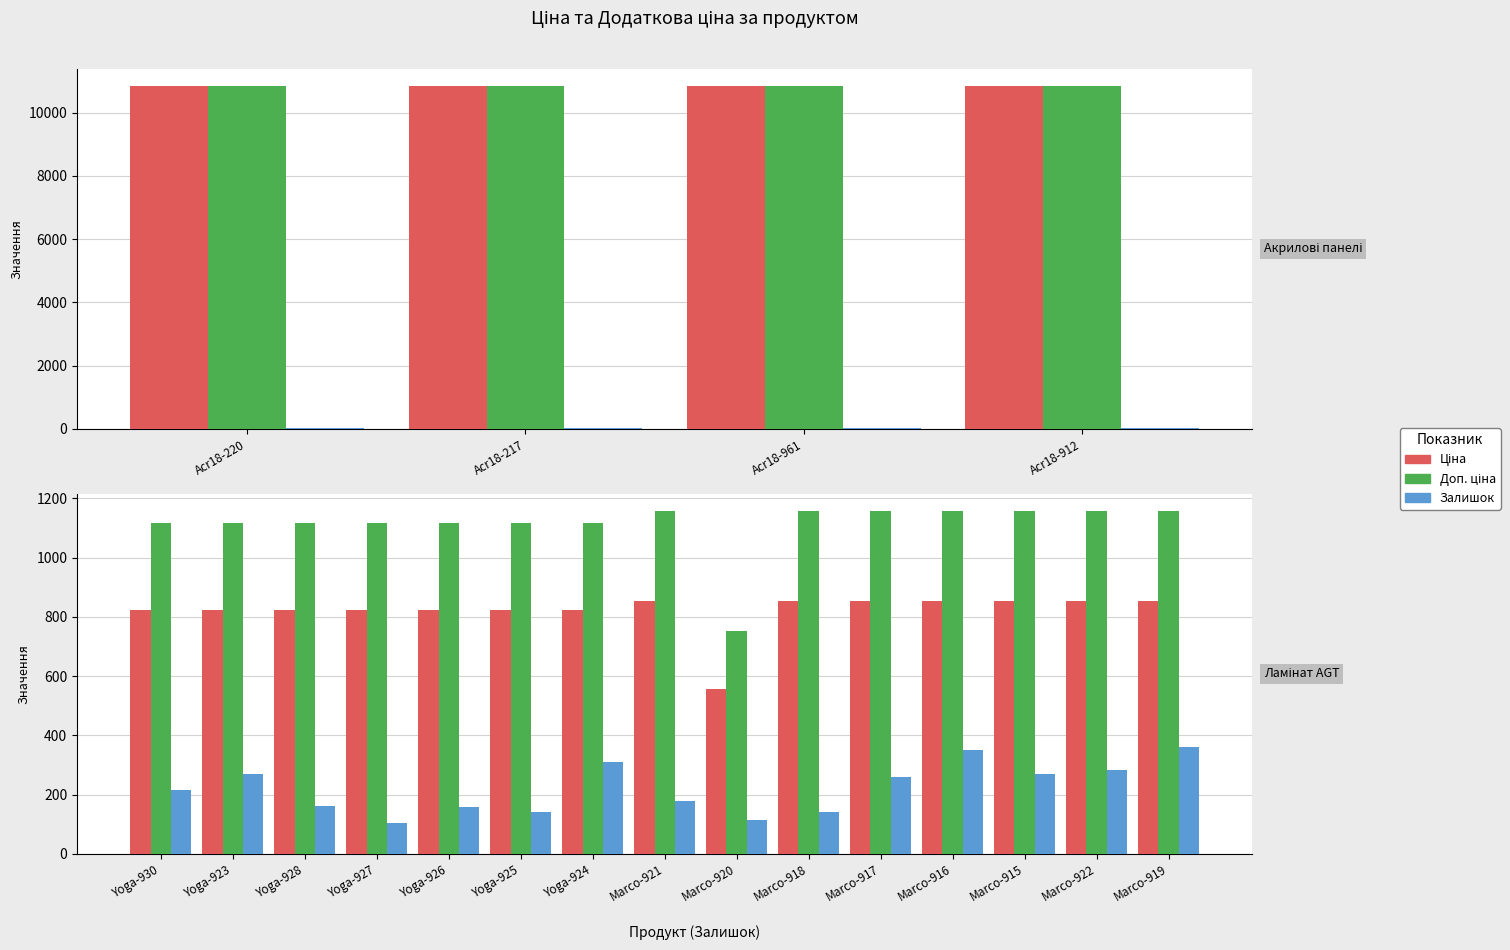

Rank the series by their average value, from highest to lowest.

Доп. ціна, Ціна, Залишок